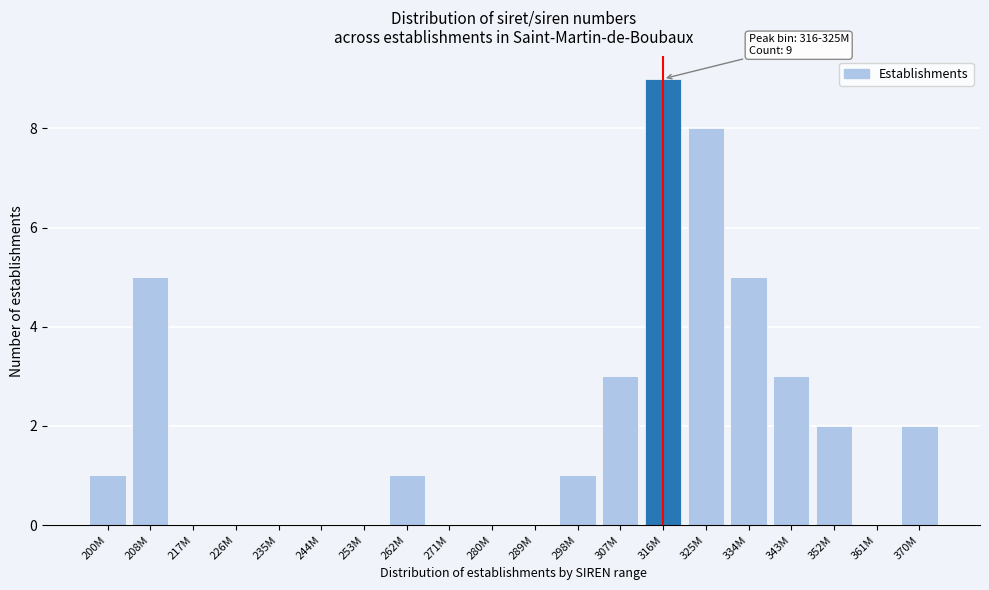

Reading left to right, what are all the values shown in this chart?

200M=1	208M=5	217M=0	226M=0	235M=0	244M=0	253M=0	262M=1	271M=0	280M=0	289M=0	298M=1	307M=3	316M=9	325M=8	334M=5	343M=3	352M=2	361M=0	370M=2